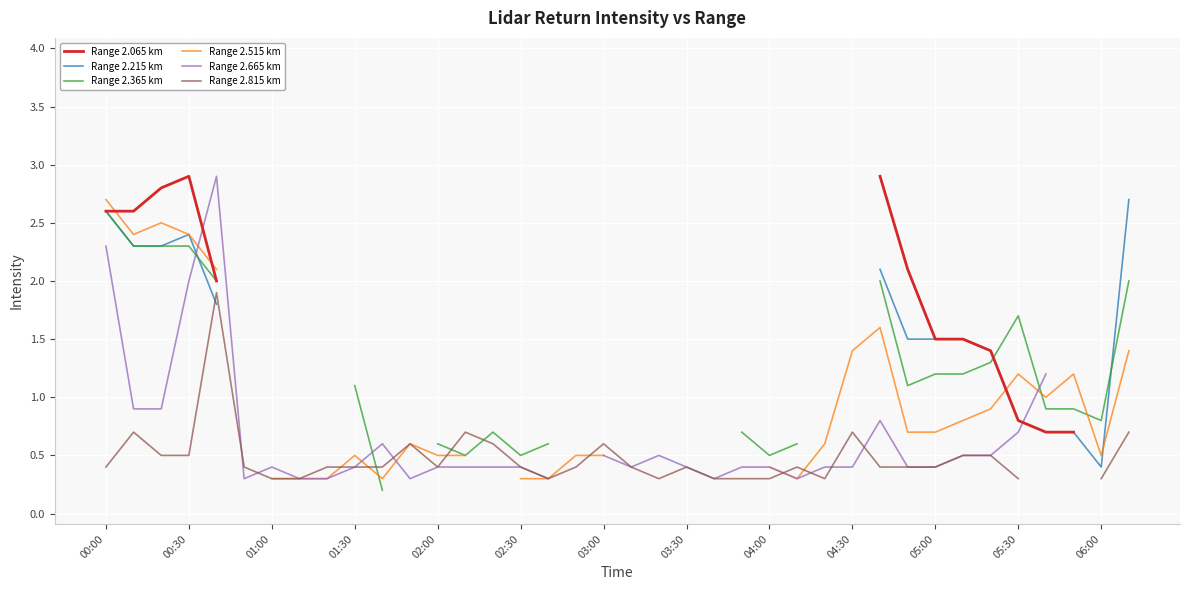

Between 04:30 and 00:30, which is larger?

00:30